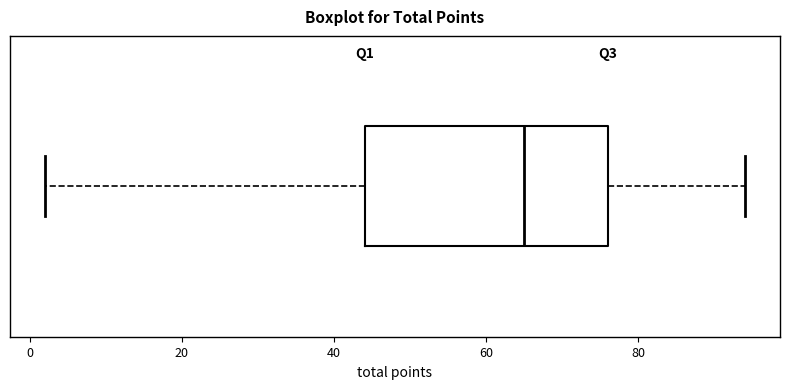

Where does the median line of the box sit on the x-axis? The values are not printed on the chart, so give them approximately, as read against the axis.

66